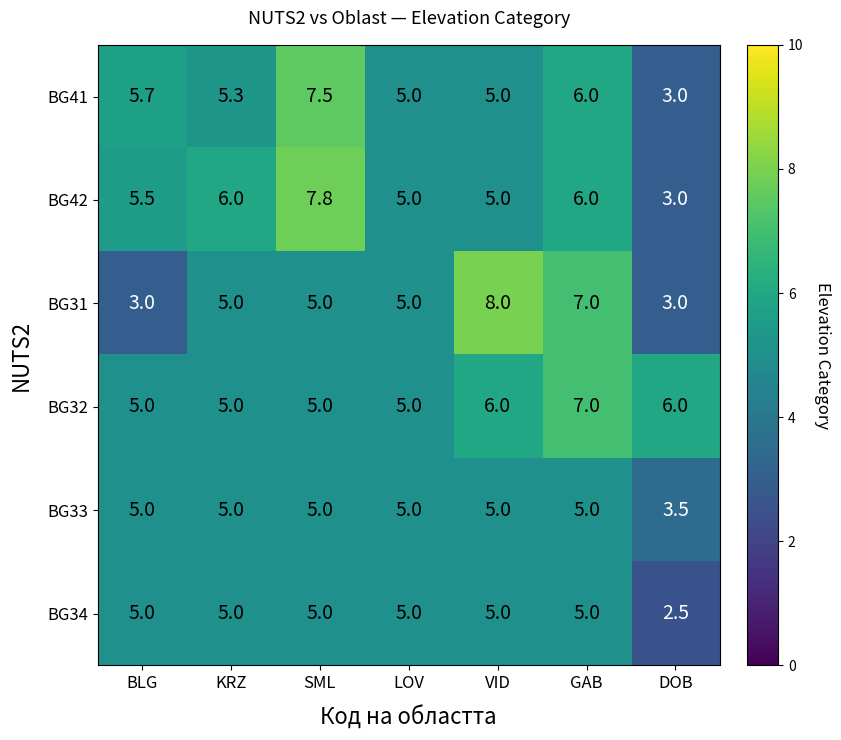

At how many categories does at least one series exceed 2?

7